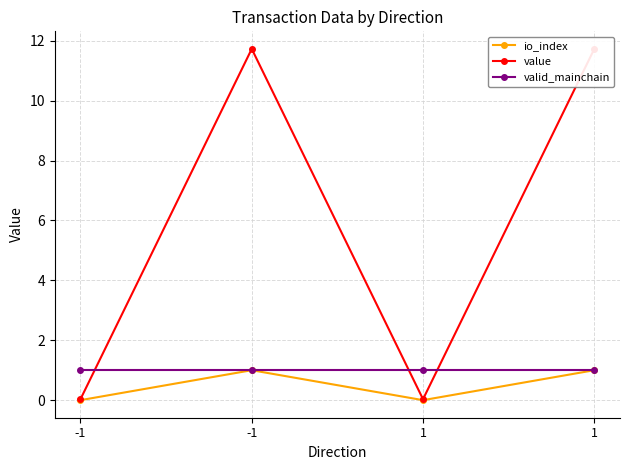

What is the total value across all series at 1?

1.0